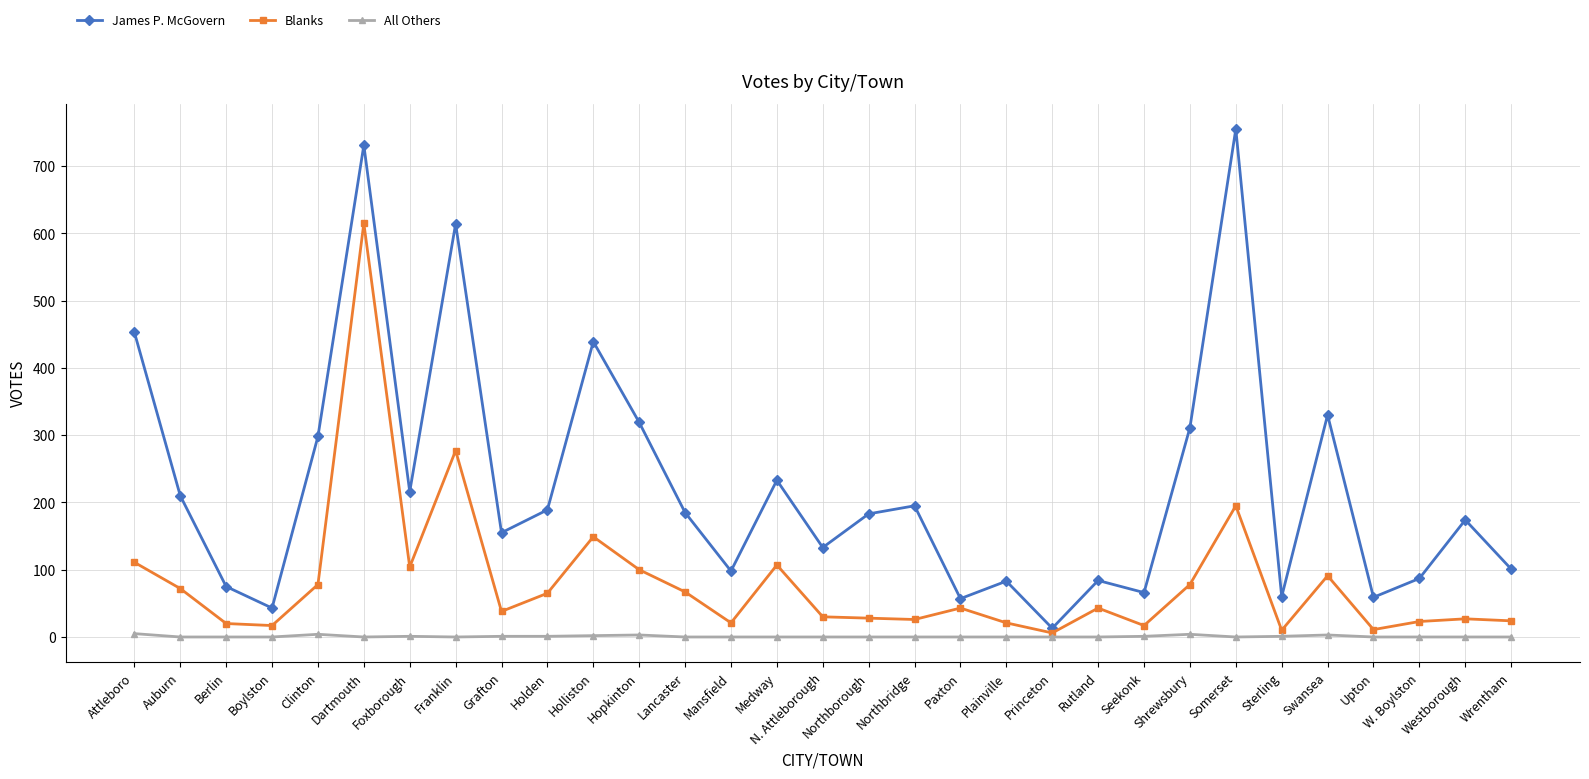

What is the average value of the James P. McGovern series?

224